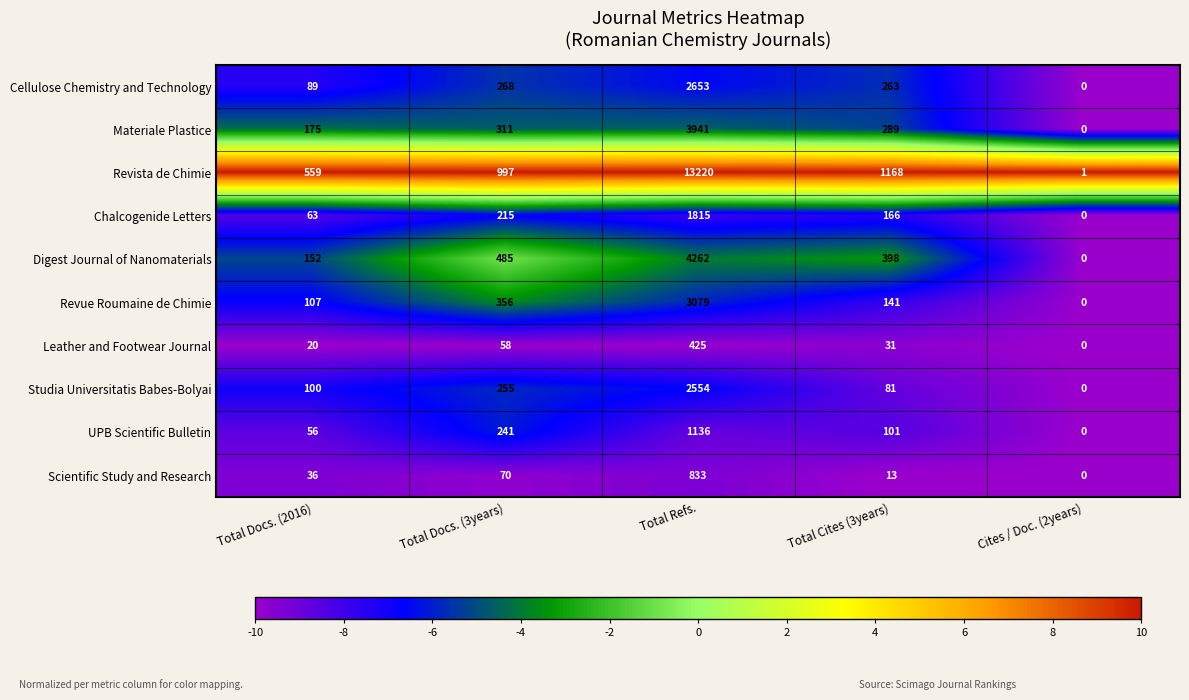

At which category does the chart reach its peak across all series?

Total Refs.